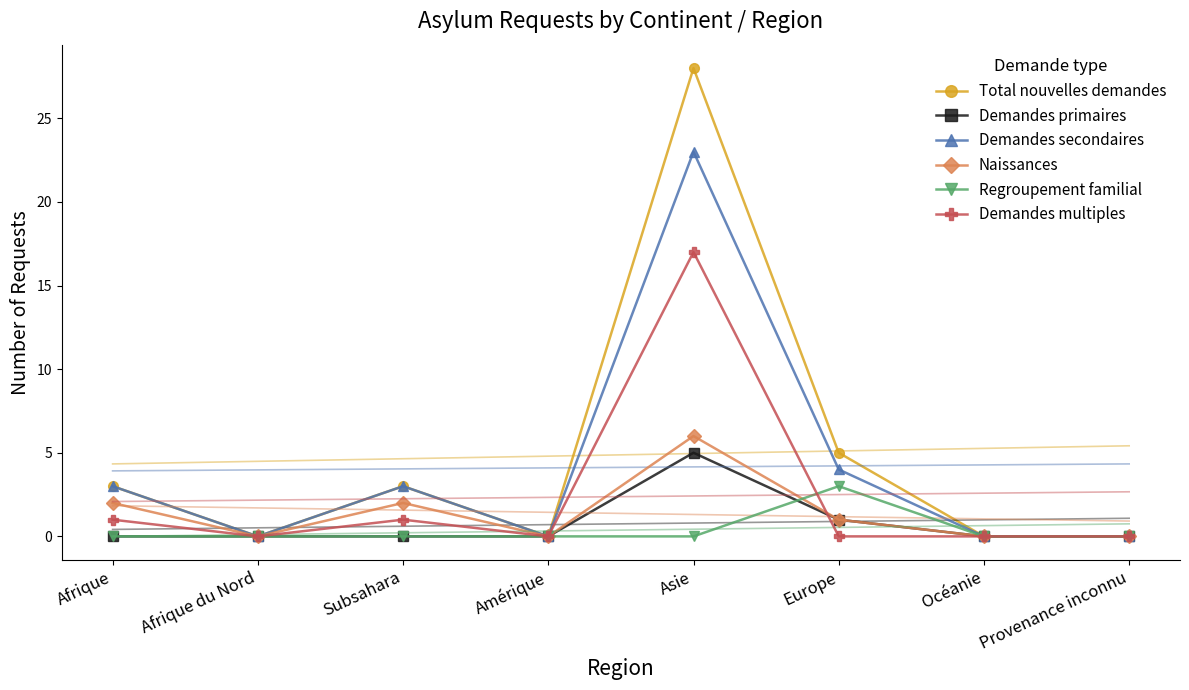

What is the label of the 2nd point from the right?

Océanie